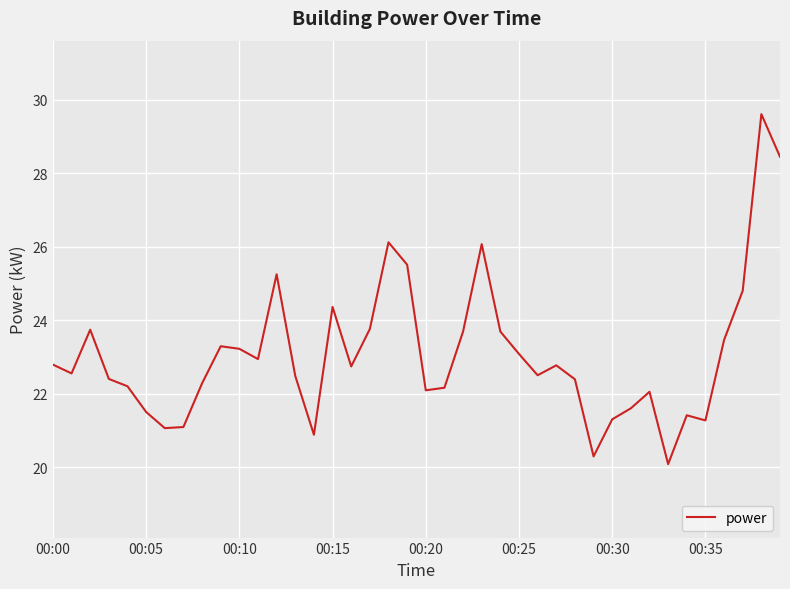

What is the minimum value shown in the chart?

20.1